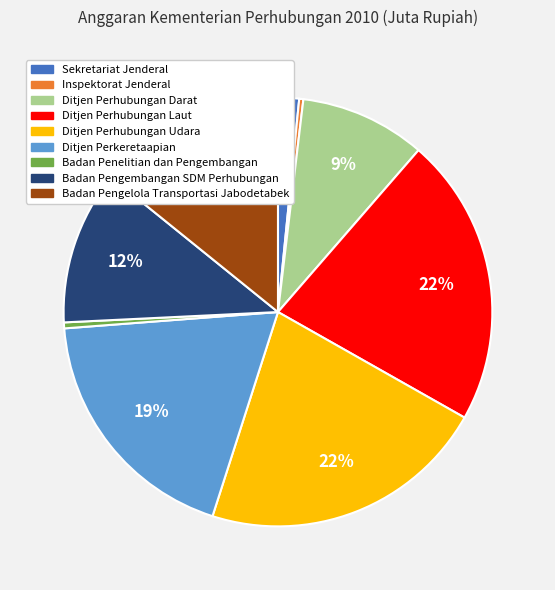

Is Inspektorat Jenderal the majority of the pie?

No